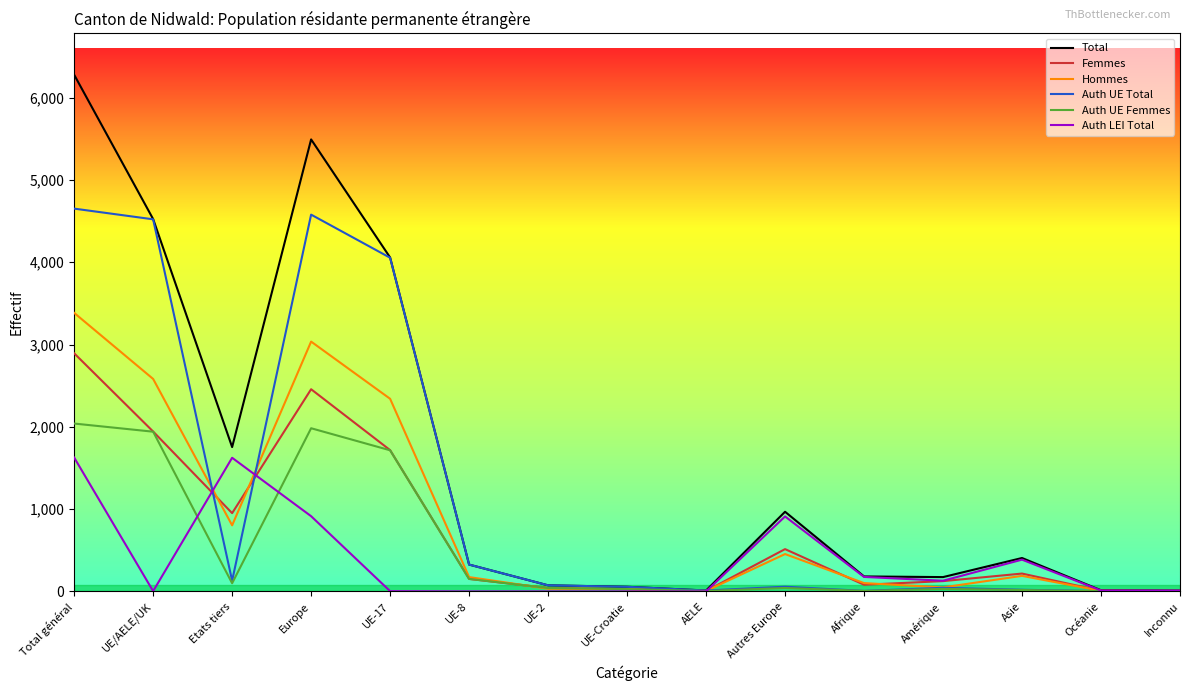

At which label does Hommes reach its peak?

Total général